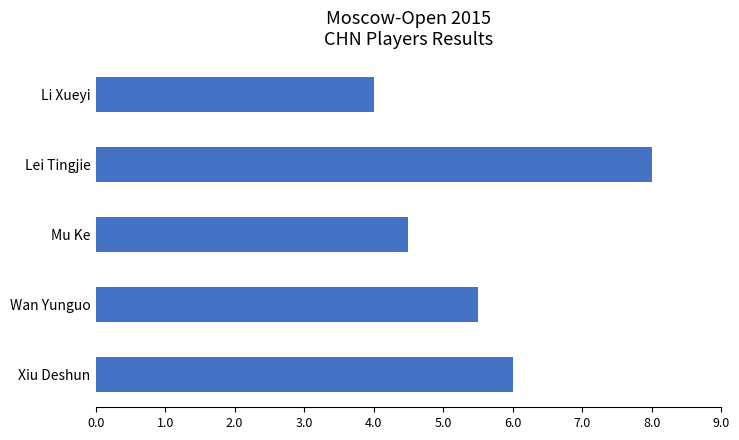

List the labels in order of value, largest first.

Lei Tingjie, Xiu Deshun, Wan Yunguo, Mu Ke, Li Xueyi